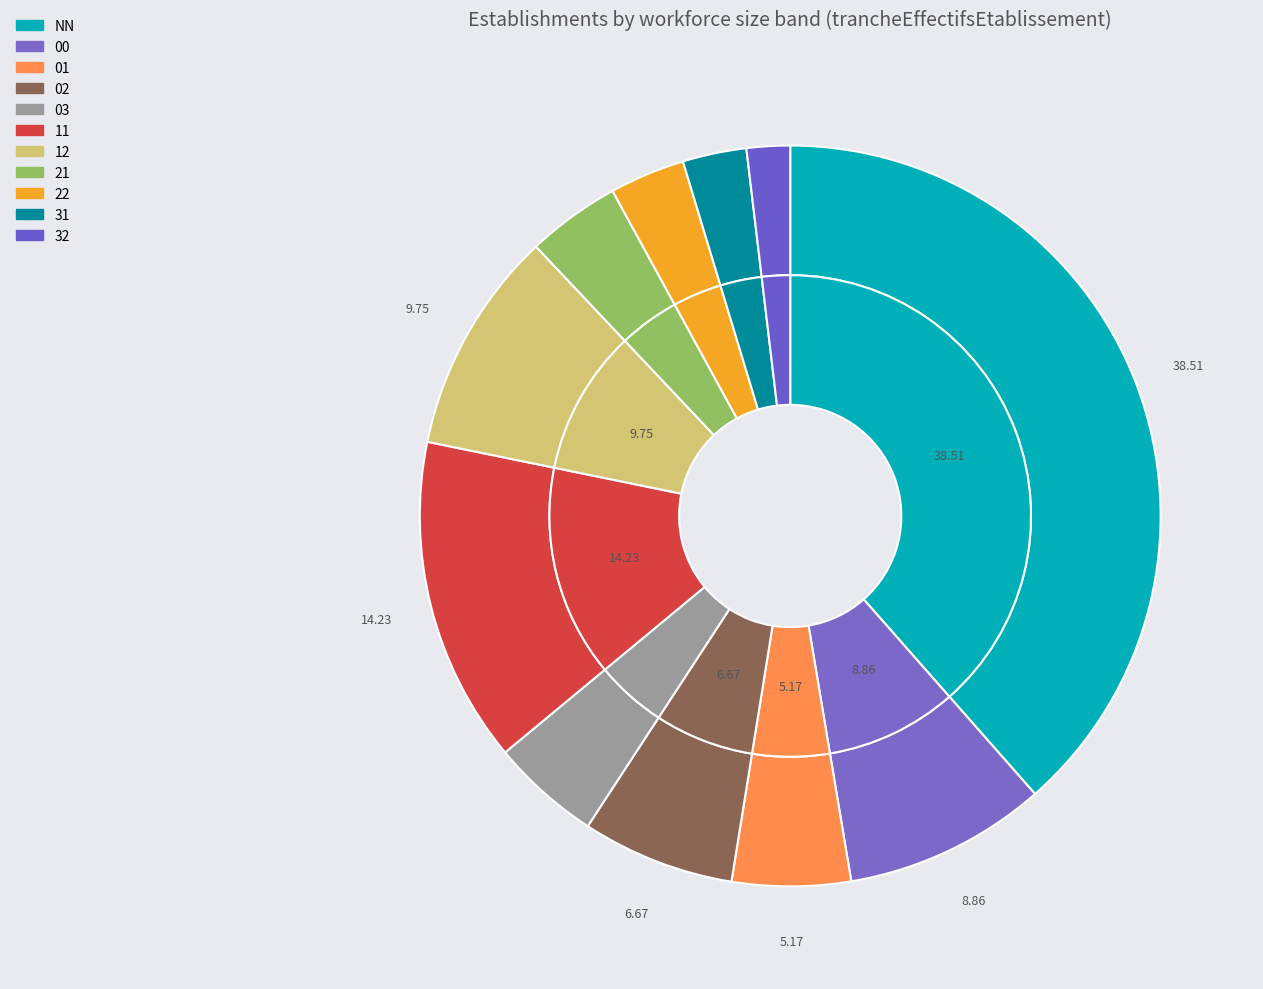

Approximately how many times larger is the value at 31 compared to 32?

1.5